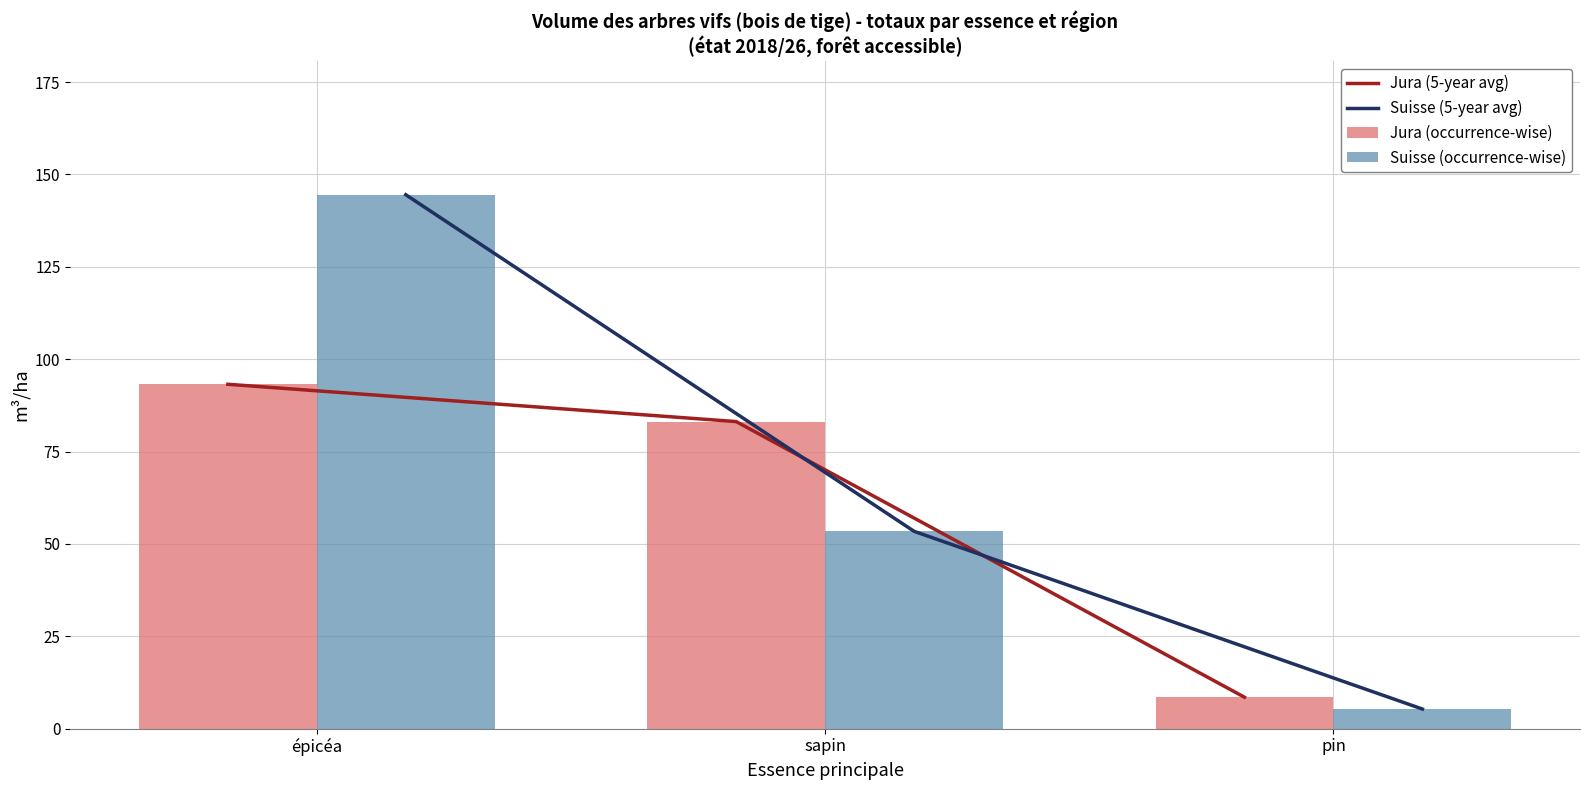

How many groups of bars are there?

3